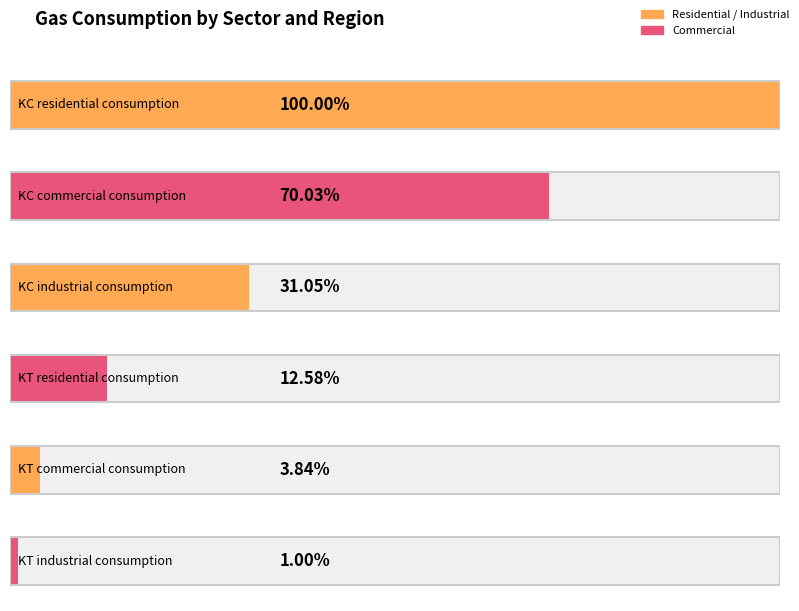

List the labels in order of value, largest first.

KC residential consumption, KC commercial consumption, KC industrial consumption, KT residential consumption, KT commercial consumption, KT industrial consumption